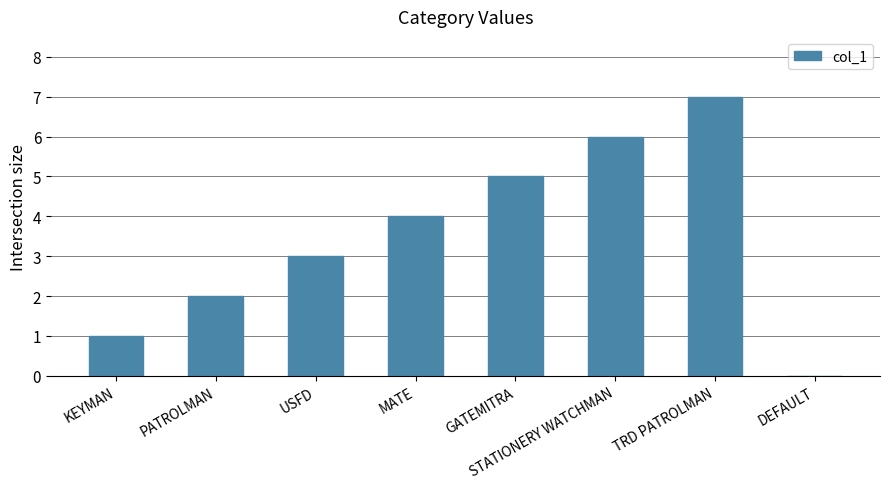

What is the average value?

4